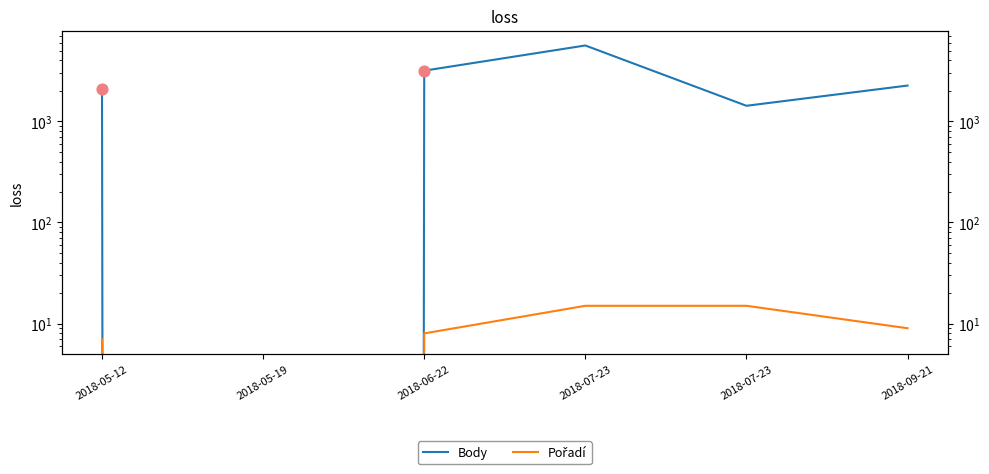

What are all the series names shown in the legend?

Body, Pořadí